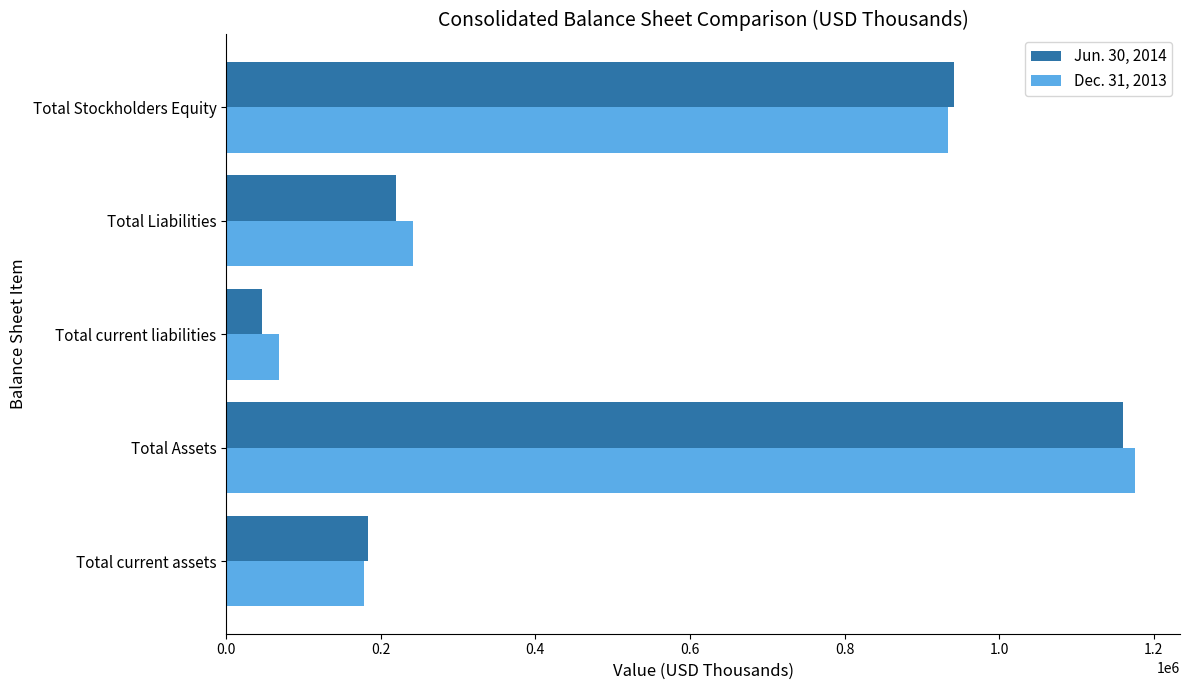

What are all the series names shown in the legend?

Jun. 30, 2014, Dec. 31, 2013